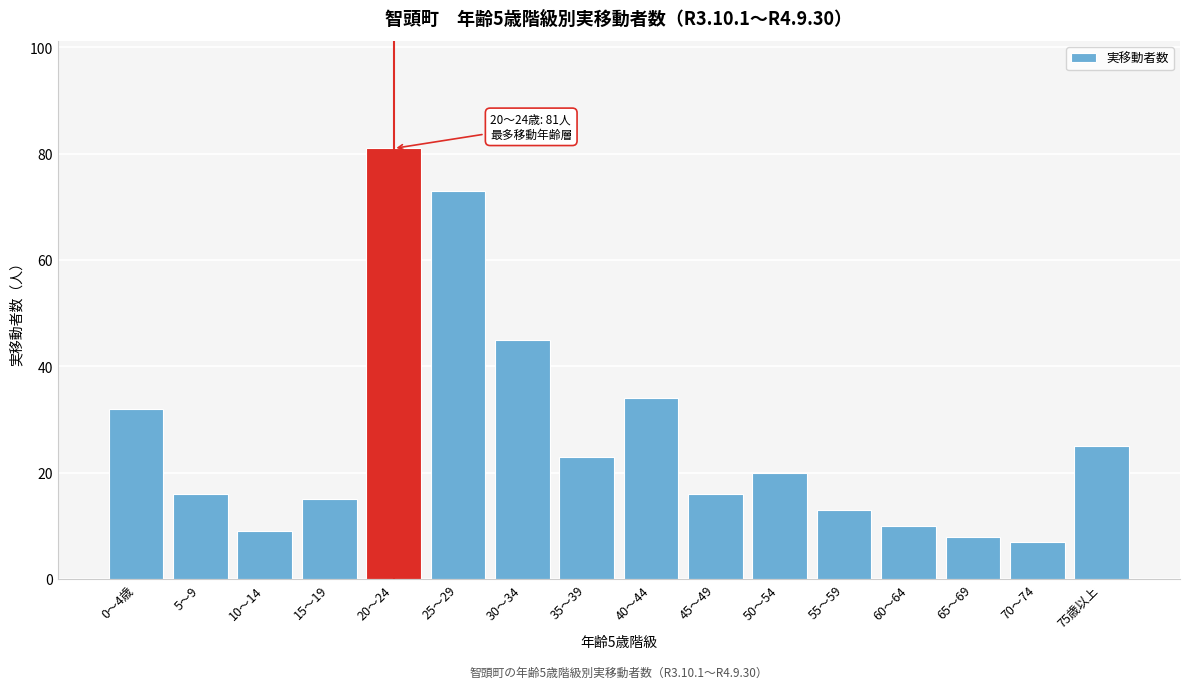

Reading right to left, extract all data points from this chart.

25	7	8	10	13	20	16	34	23	45	73	81	15	9	16	32